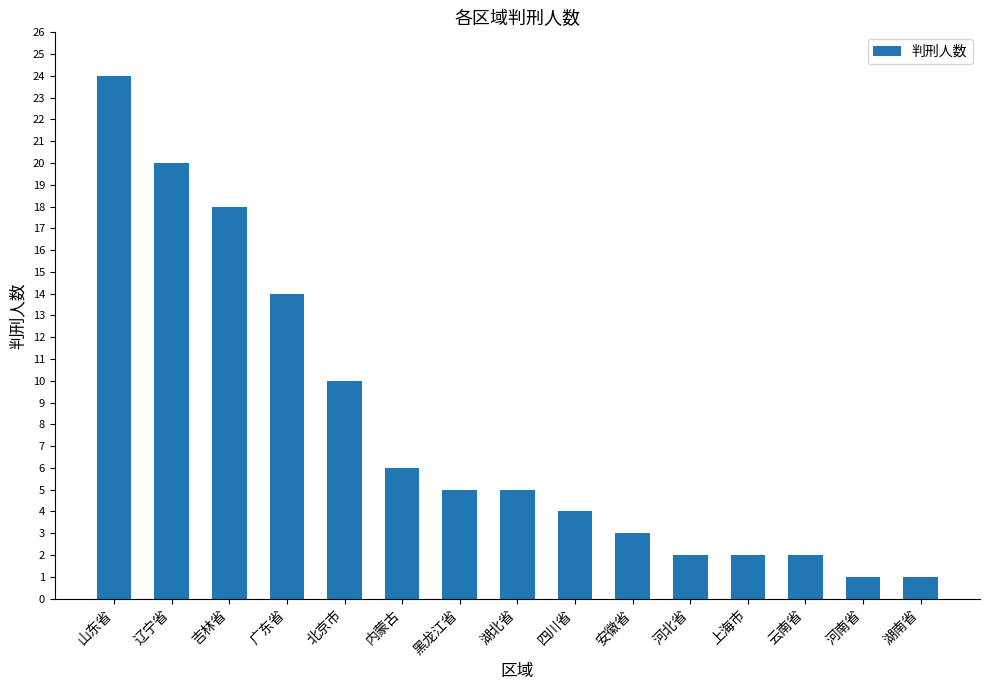

What is the value of the 15th bar from the left?

1